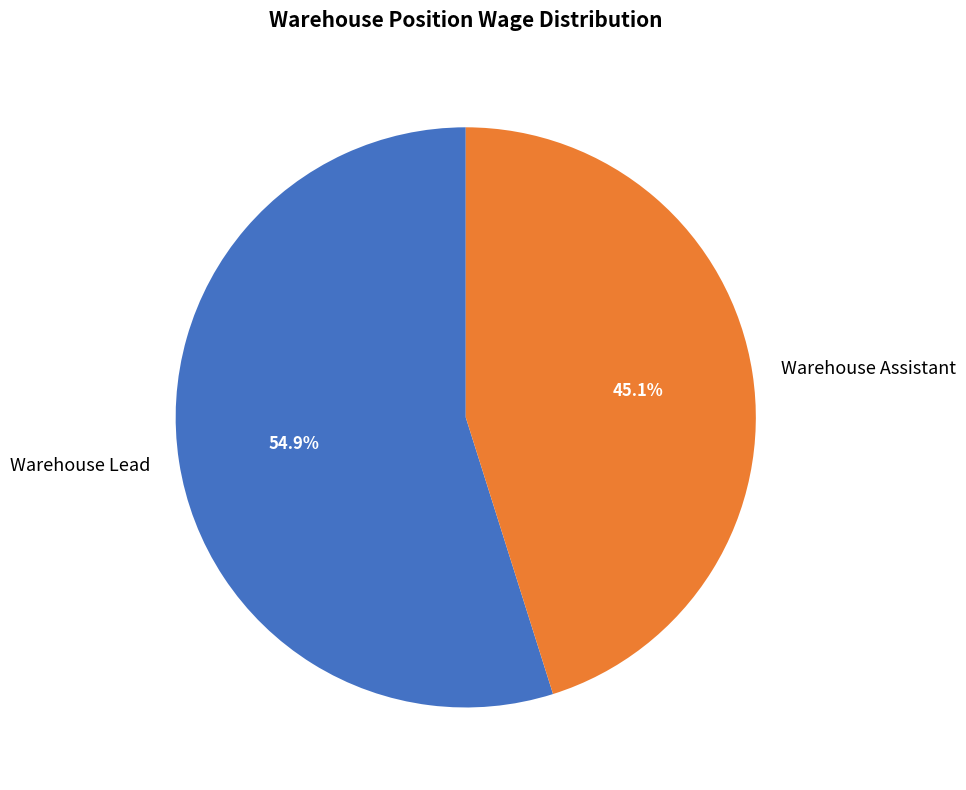

To the nearest percent, what portion does Warehouse Assistant represent?

45%